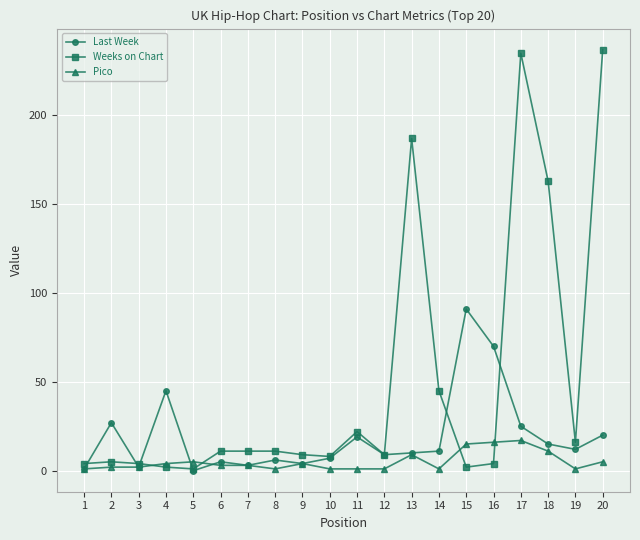

Is this an area chart (filled region under the line)?

No